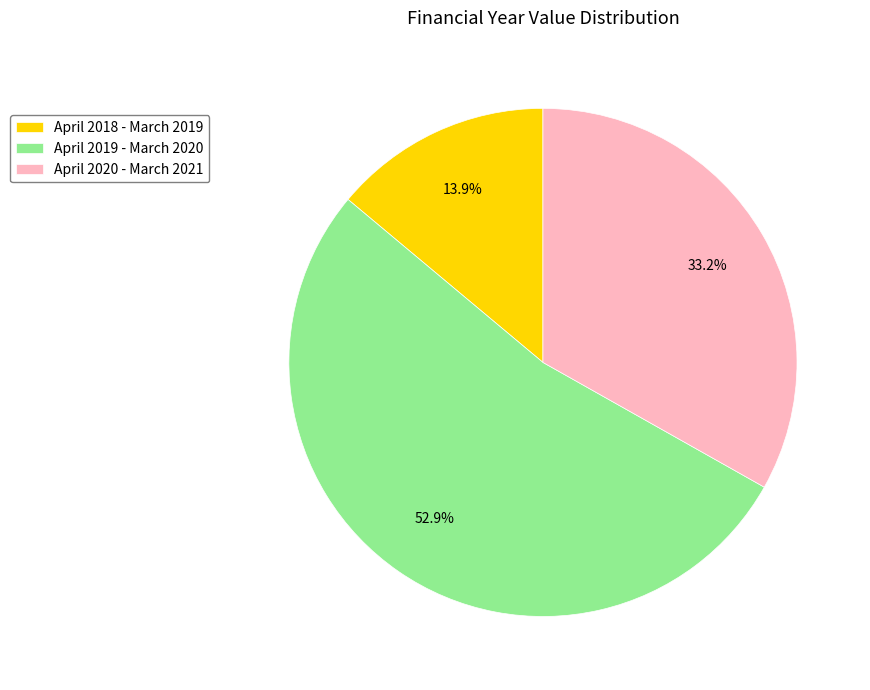

Is it true that April 2020 - March 2021 is 33% of the pie?

True